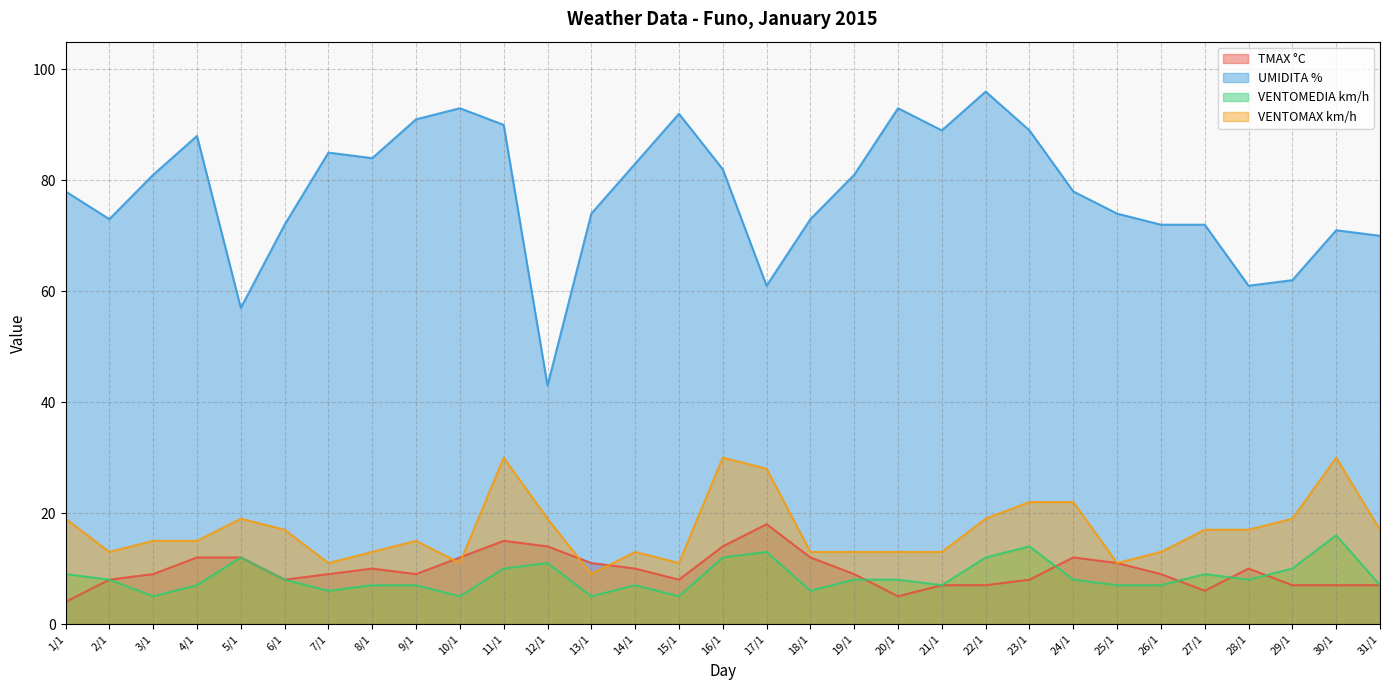

Does the chart display data point markers on the line(s)?

No